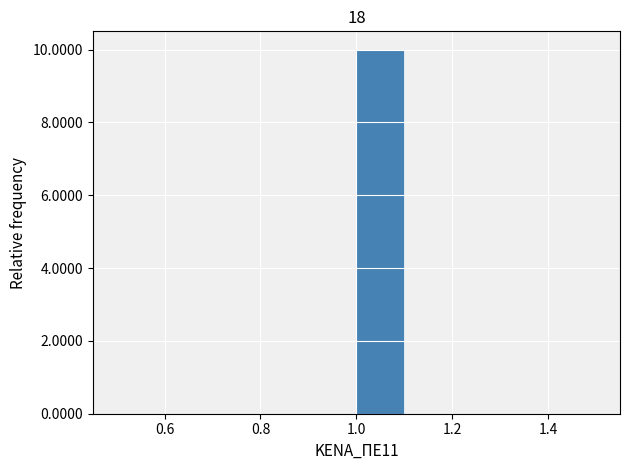

Over which range of the x-axis is the bar tallest?

1.0 to 1.1